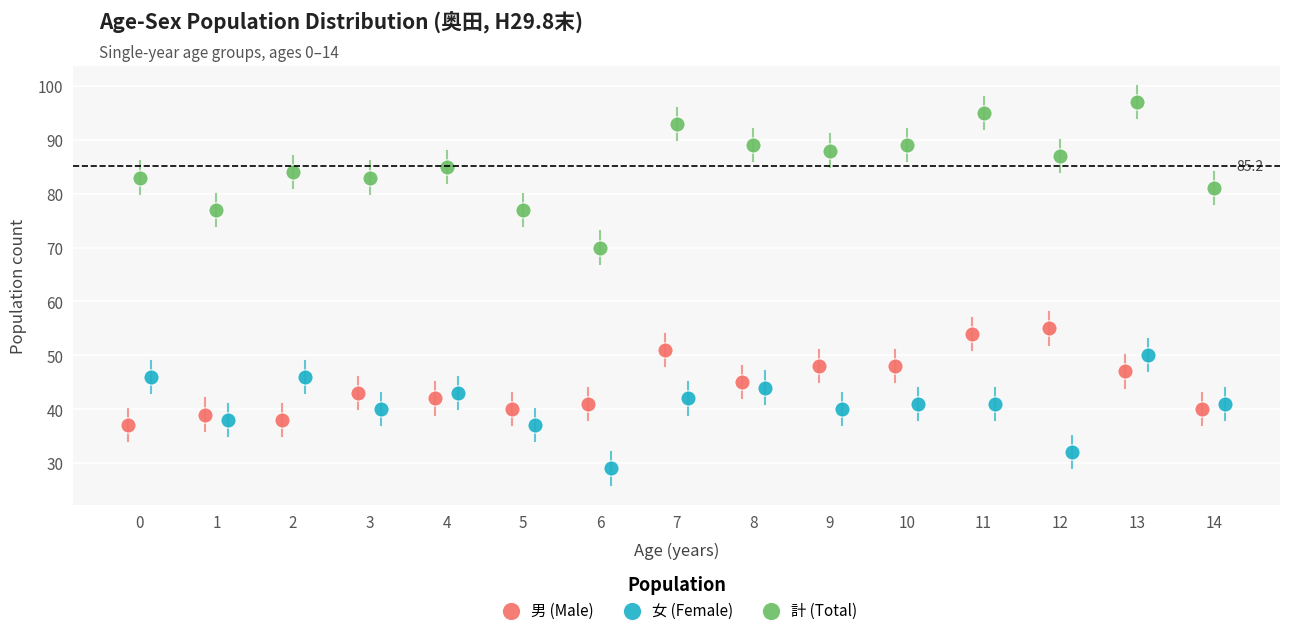

Which series contains the lowest Y value?

女 (Female)